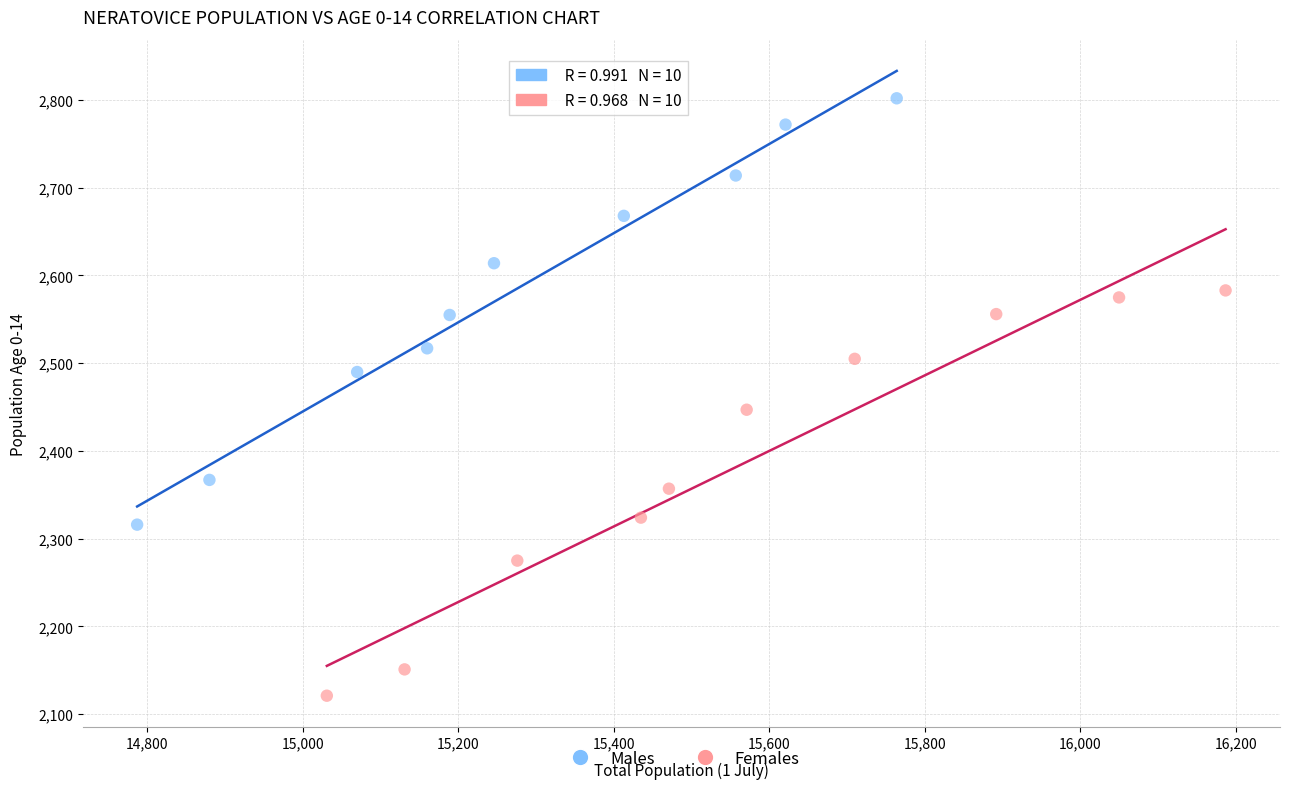

Which series contains the highest Y value?

Males